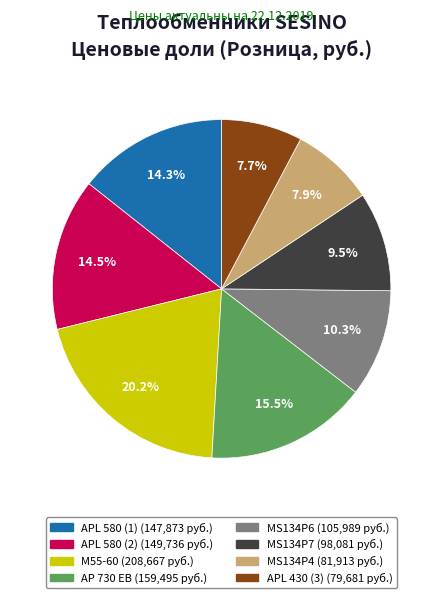

Is it true that APL 580 (2) is 28% of the pie?

False